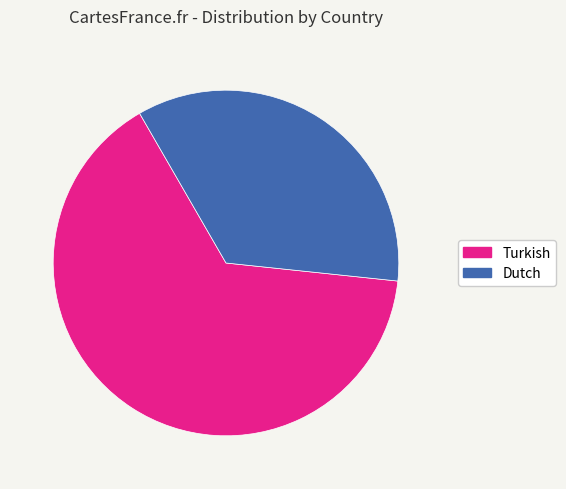

To the nearest percent, what percentage of the pie is Dutch?

35%